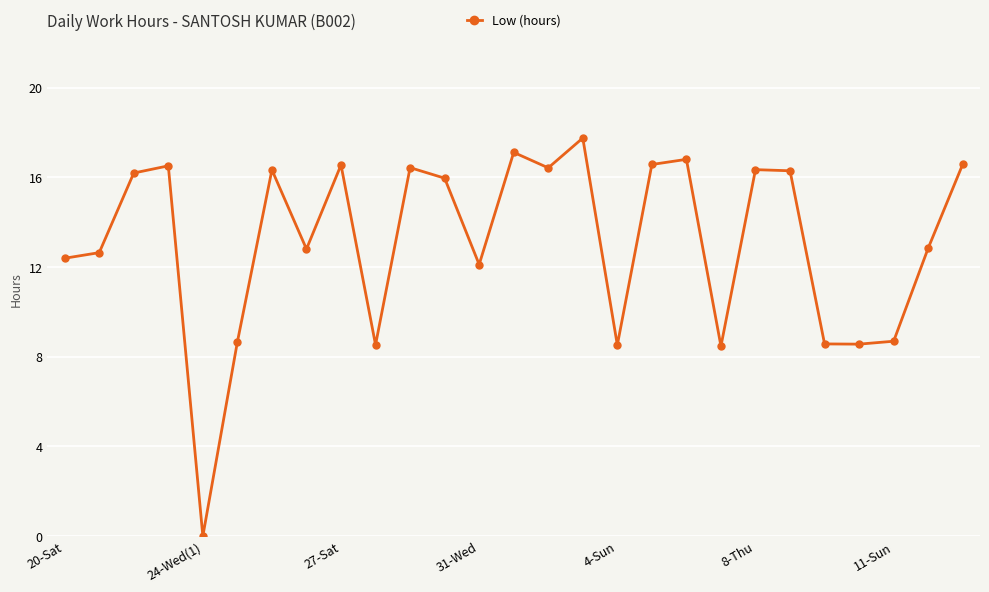

How many data points are less than 15?

13